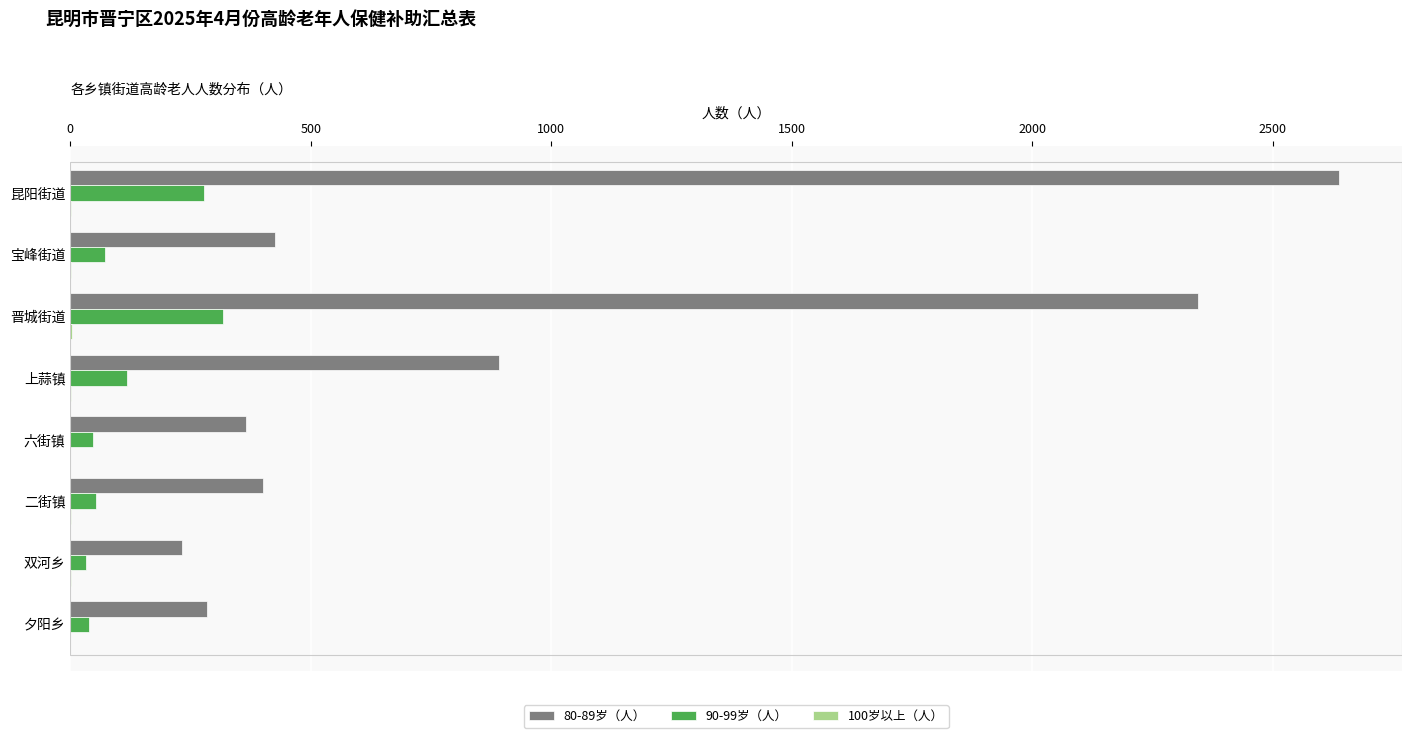

Is it true that 80-89岁（人） equals 232 at 双河乡?

True